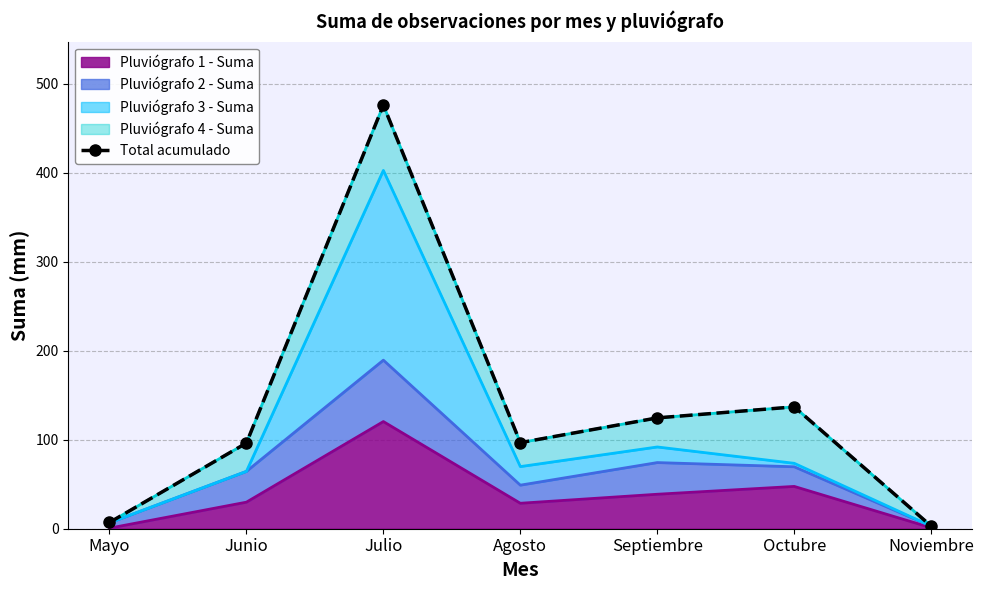

What is the sum of all values?

940.8